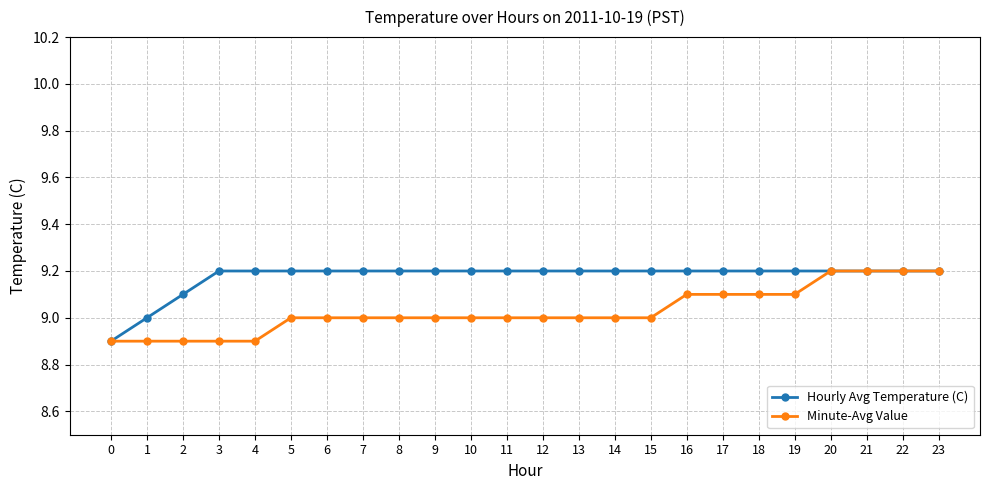

Count the Minute-Avg Value values in the range 9 to 10.

19